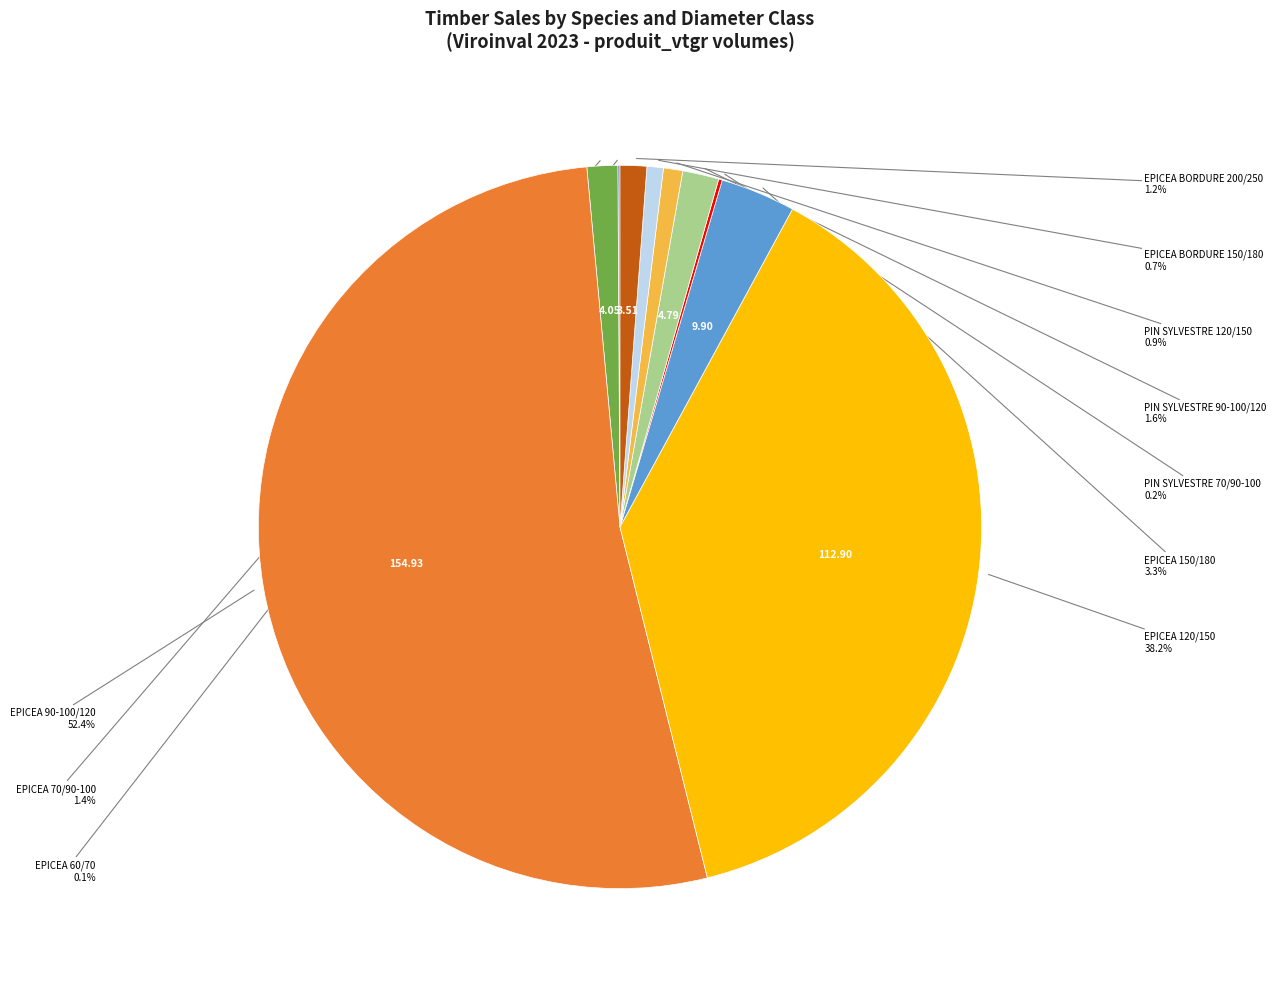

Which slice represents more than half of the pie?

EPICEA 90-100/120